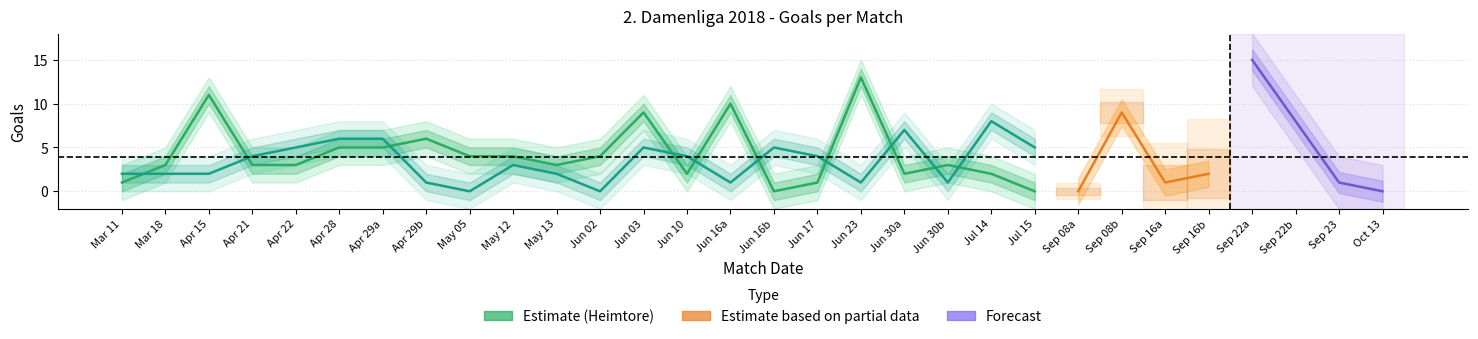

What is the total value across all series at 5?

11